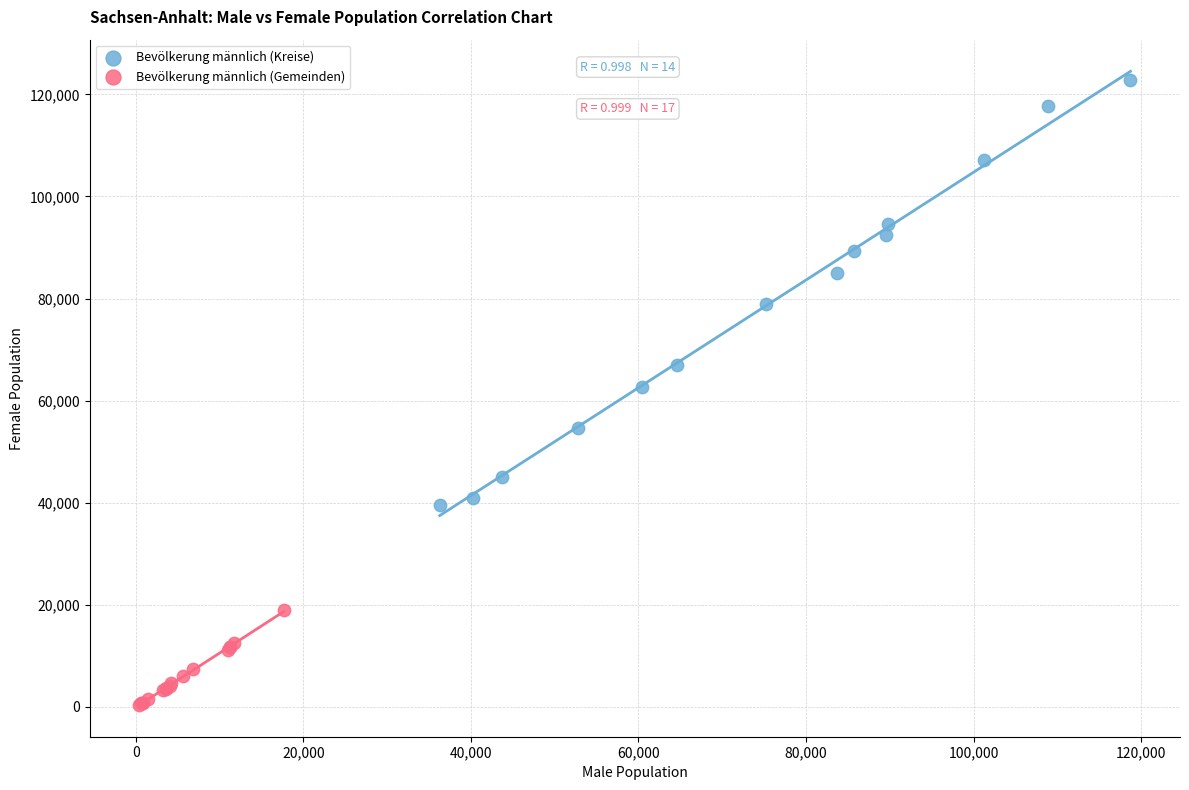

Which series contains the lowest Y value?

Bevölkerung männlich (Gemeinden)